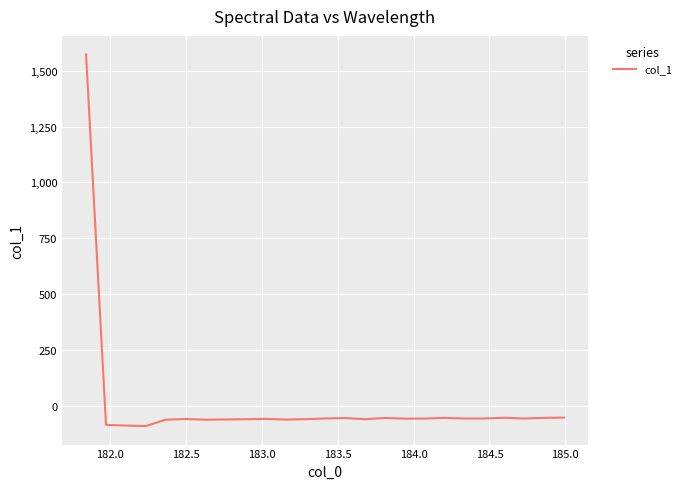

Is this an area chart (filled region under the line)?

No